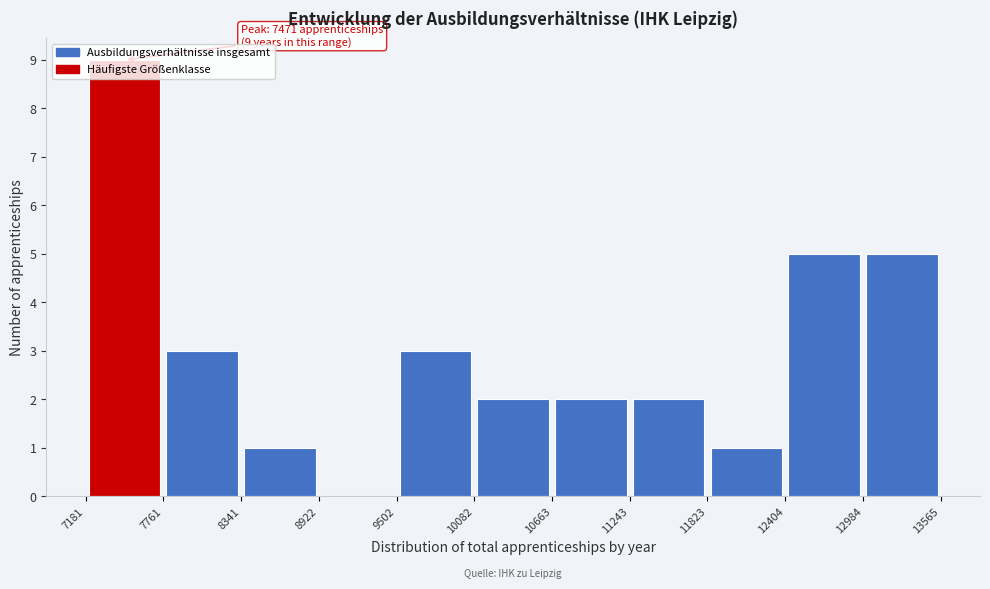

Over which range of the x-axis is the bar tallest?

7181 to 7761